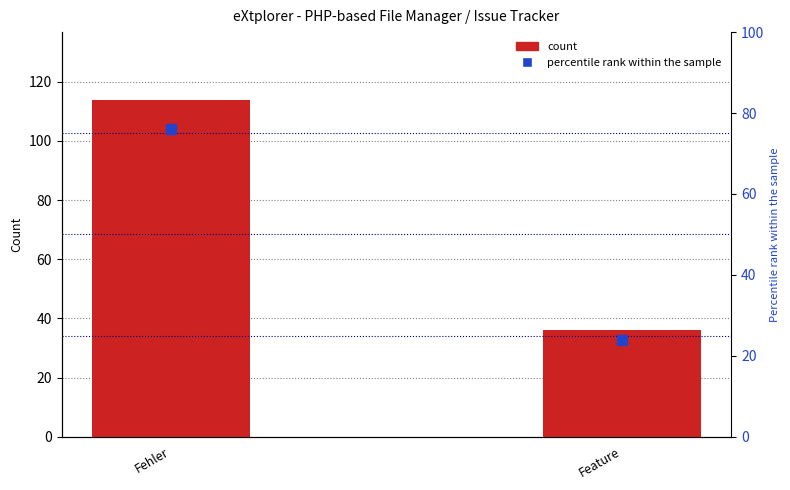

The count series shows 21 at Feature. True or false?

False